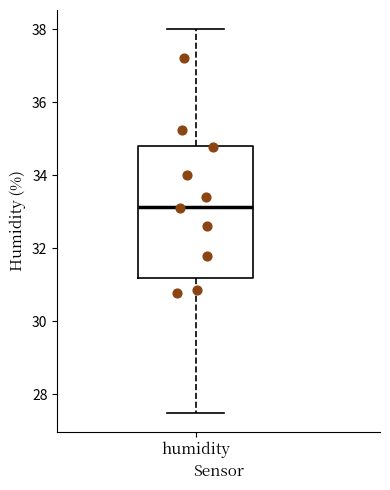

Read this box plot against the y-axis: the position of the median line, the range covered by the box, and the ends of both whiskers. The values are not printed on the chart, so give them approximately, as read against the axis.

median 33.2, box 31.2 to 34.8, whiskers 27.6 to 38.0